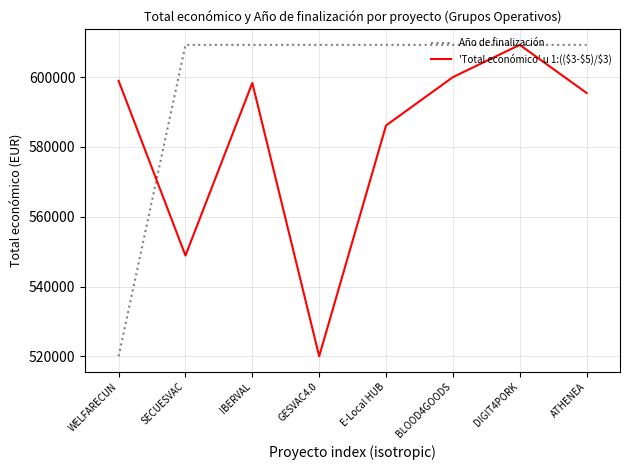

The value of 'Total económico' u 1:(($3-$5)/$3) at ATHENEA is 234722. True or false?

False